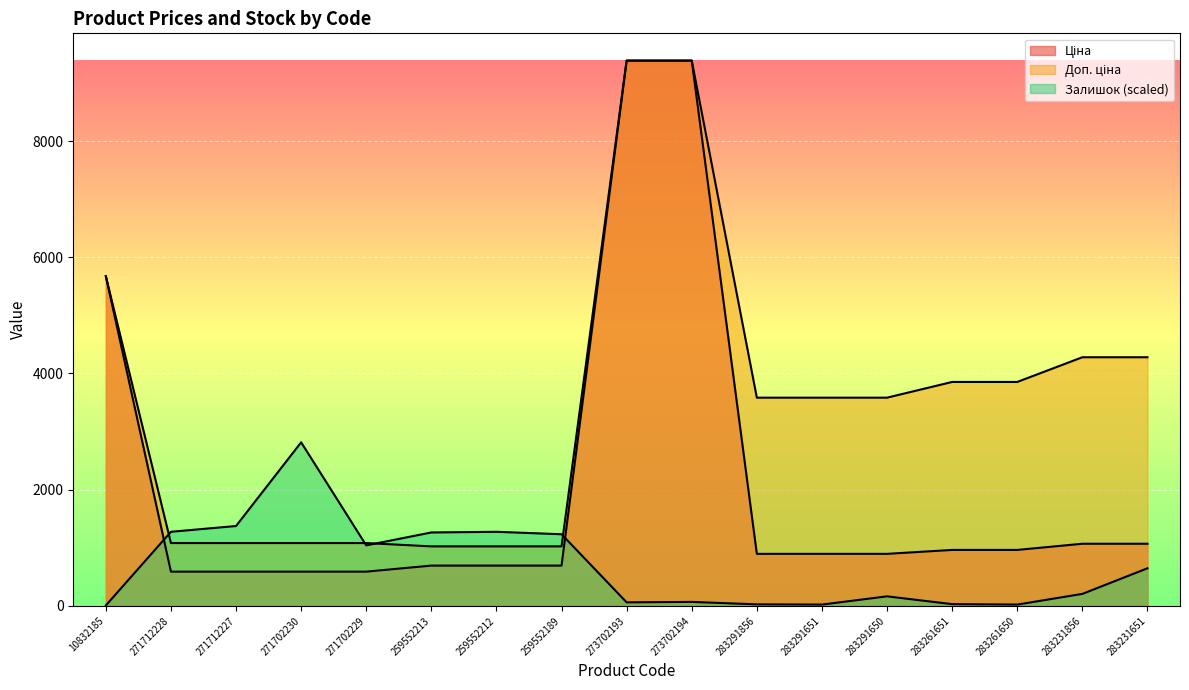

What is the sum of the Ціна values at 271712227 and 259552189?

1283.6